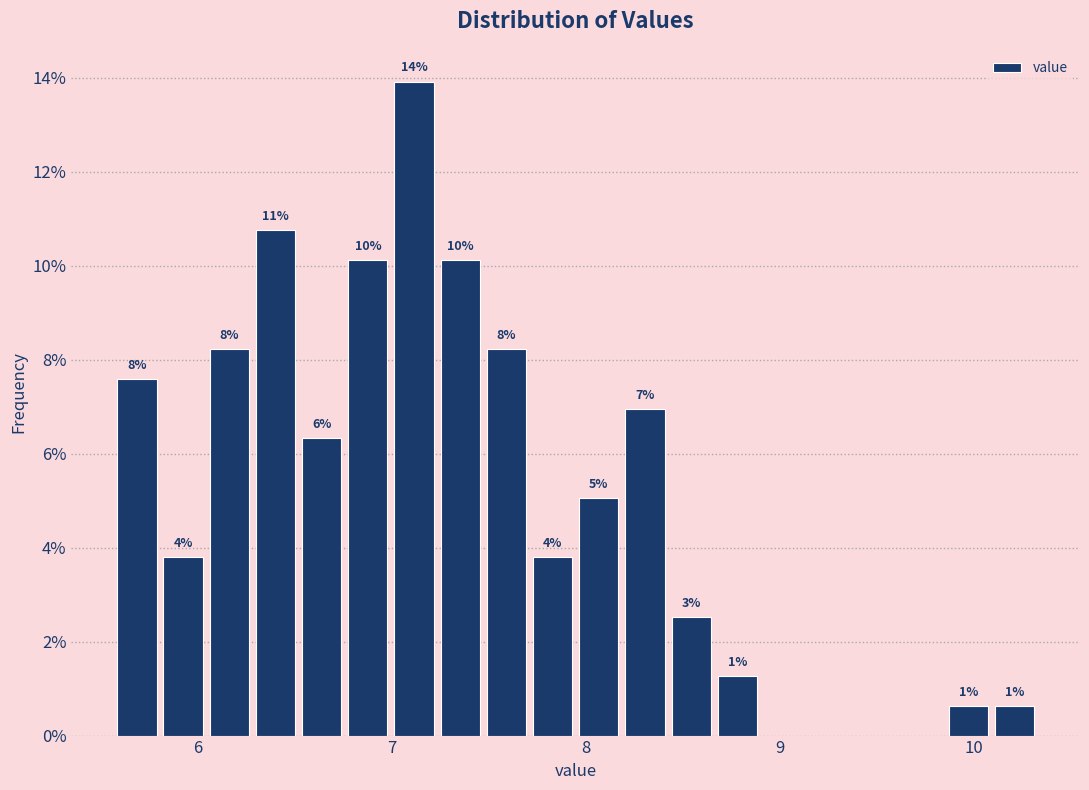

Read against the x-axis, roughly where is the centre of the tallest bar?

7.1